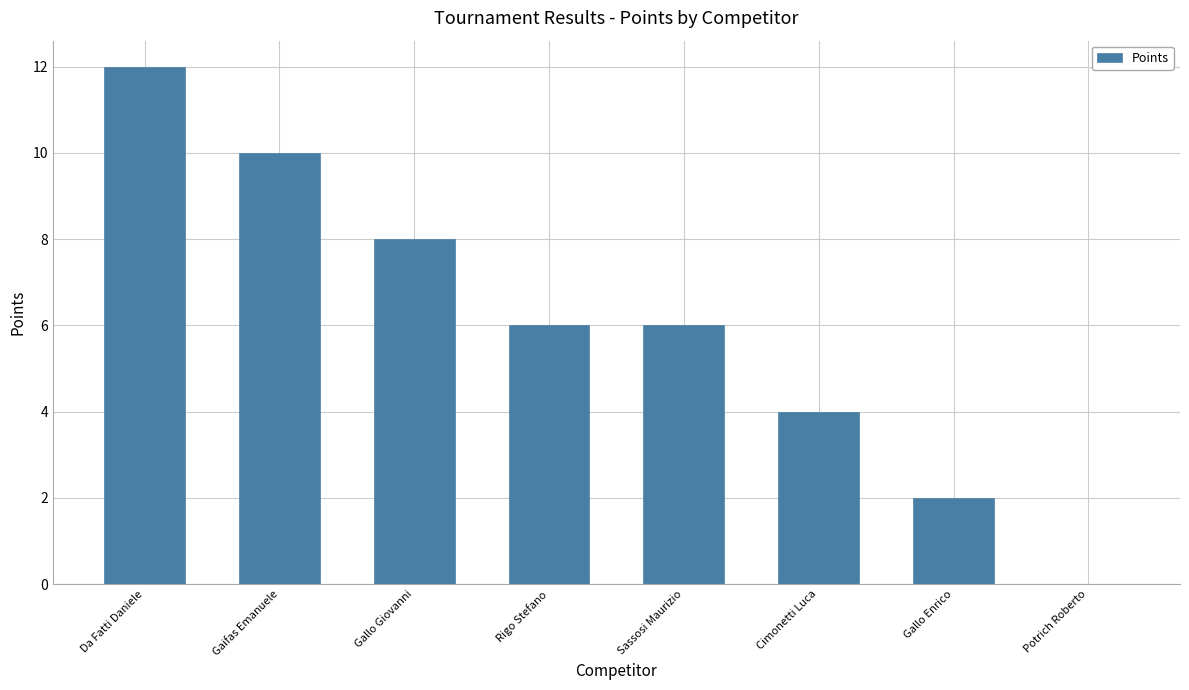

Is it true that the value at Gallo Enrico is 2?

True